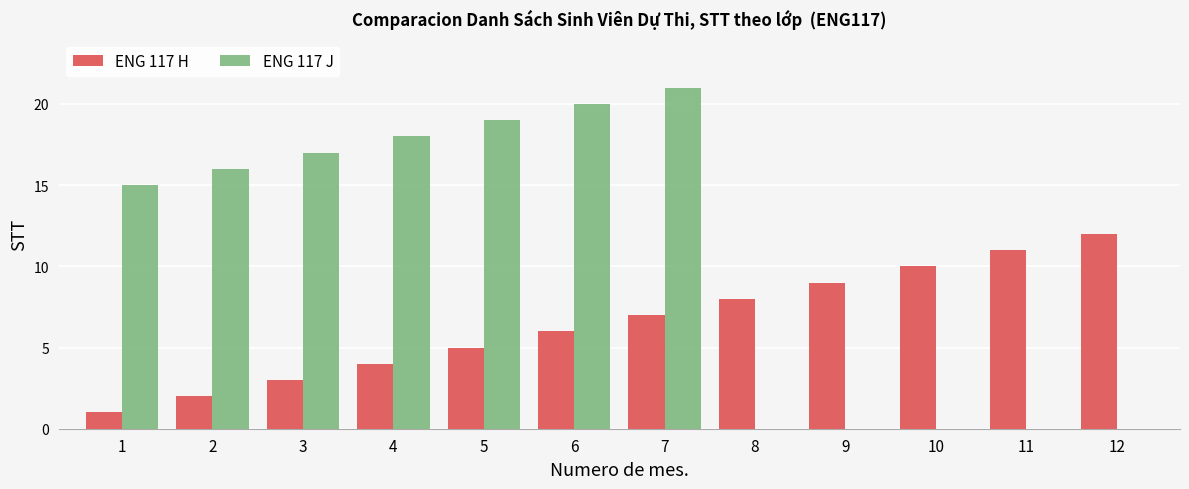

At which category is the sum across all series the highest?

7